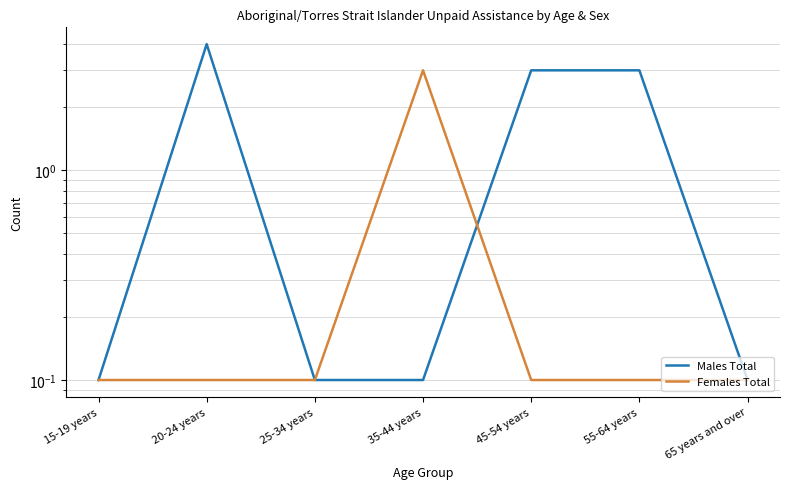

Reading right to left, transcribe all the data shown in this chart.

Males Total: 0.1	3.0	3.0	0.1	0.1	4.0	0.1
Females Total: 0.1	0.1	0.1	3.0	0.1	0.1	0.1